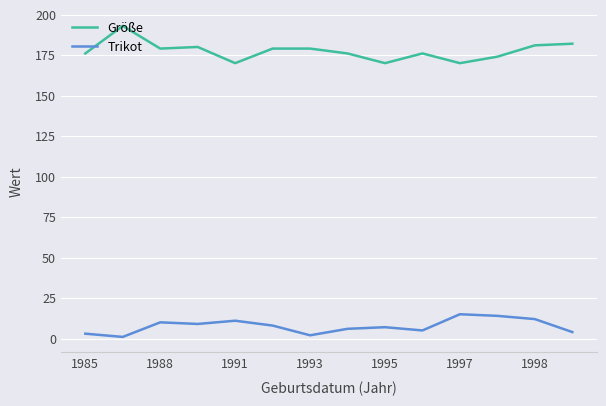

Which series has the largest total across all categories?

Größe